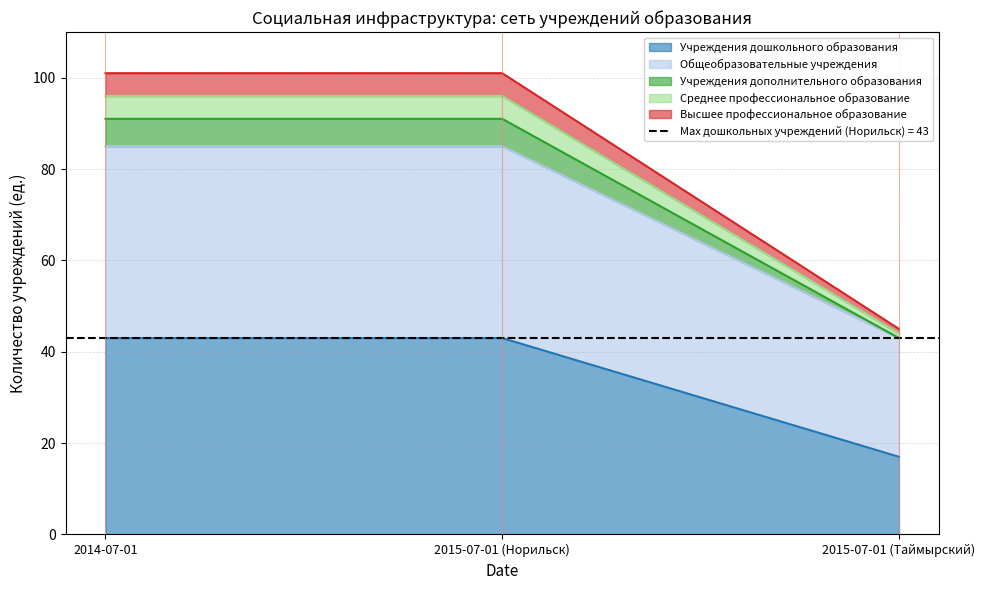

The value of Учреждения дополнительного образования at 2014-07-01 is 85. True or false?

True